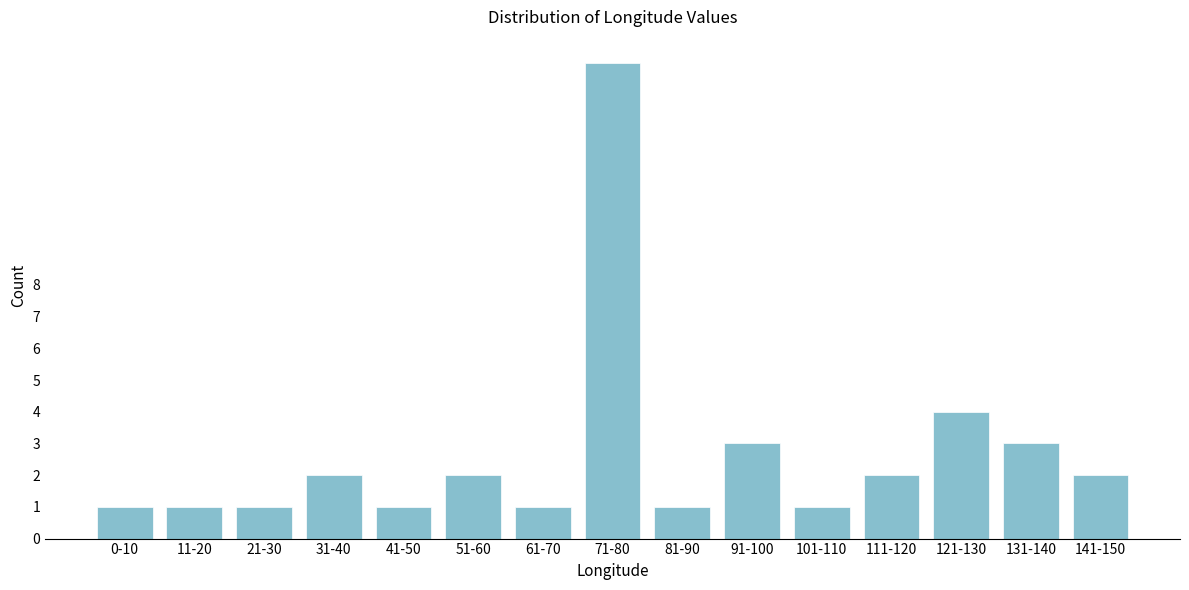

Reading left to right, list all the values displayed in this chart.

0-10=1	11-20=1	21-30=1	31-40=2	41-50=1	51-60=2	61-70=1	71-80=15	81-90=1	91-100=3	101-110=1	111-120=2	121-130=4	131-140=3	141-150=2